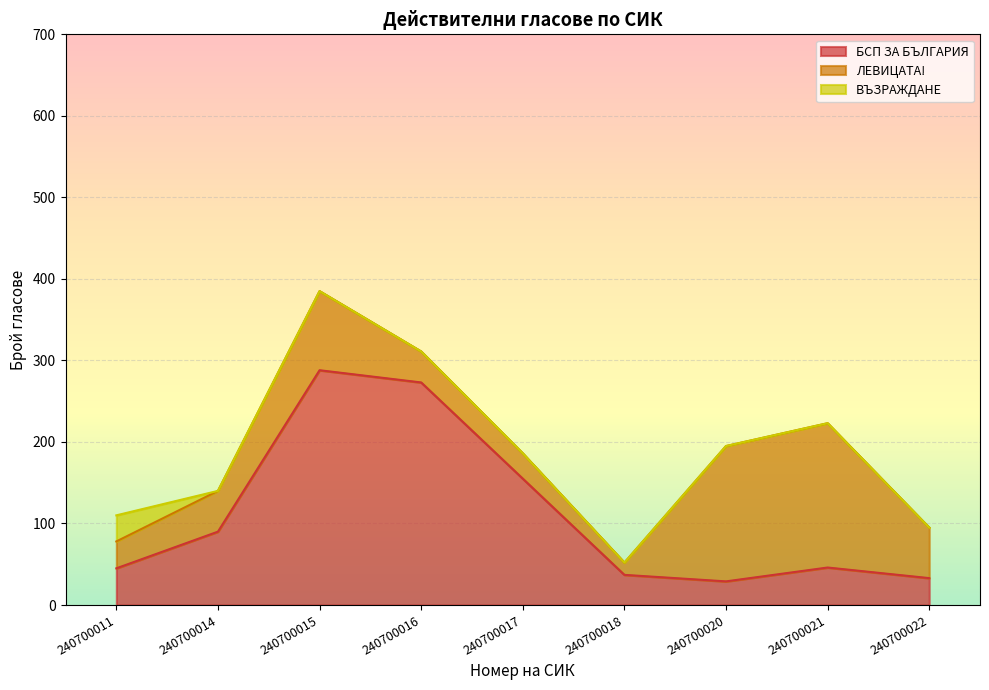

Where is БСП ЗА БЪЛГАРИЯ nearest to the value 158?

240700017